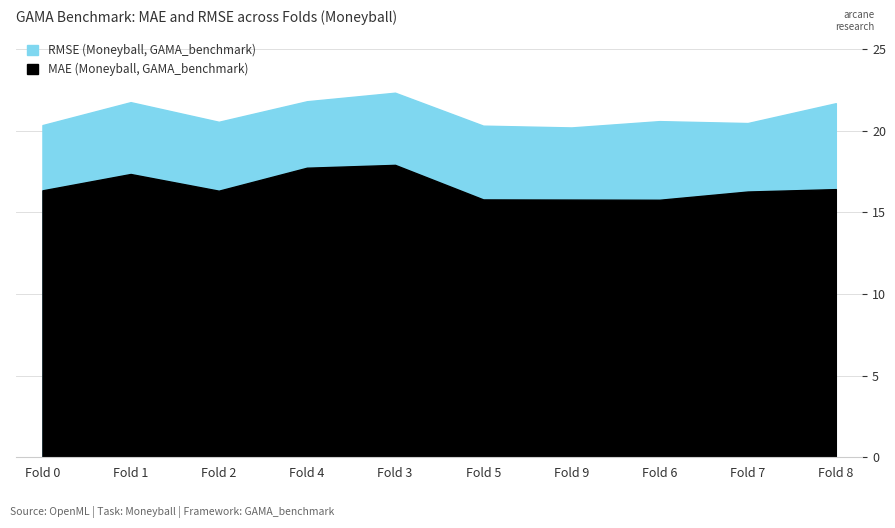

True or false: MAE has a value of 16.3 at Fold 2.

True